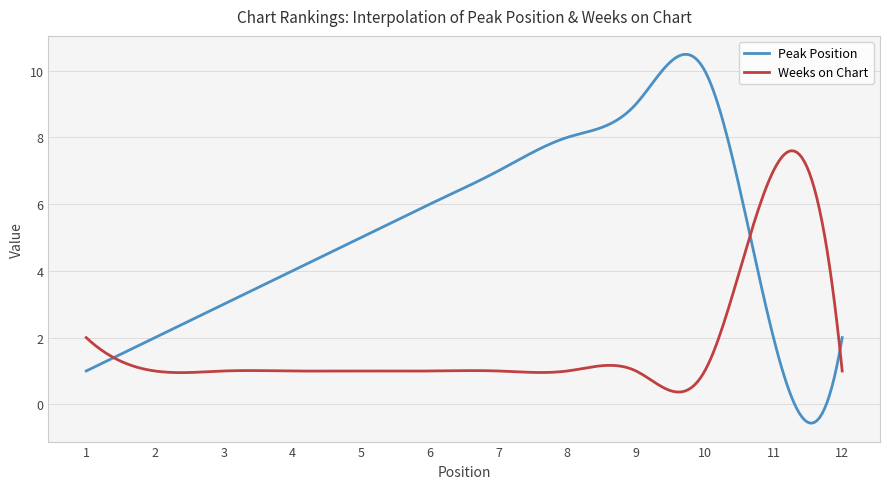

What is the minimum value shown in the chart?

-0.6